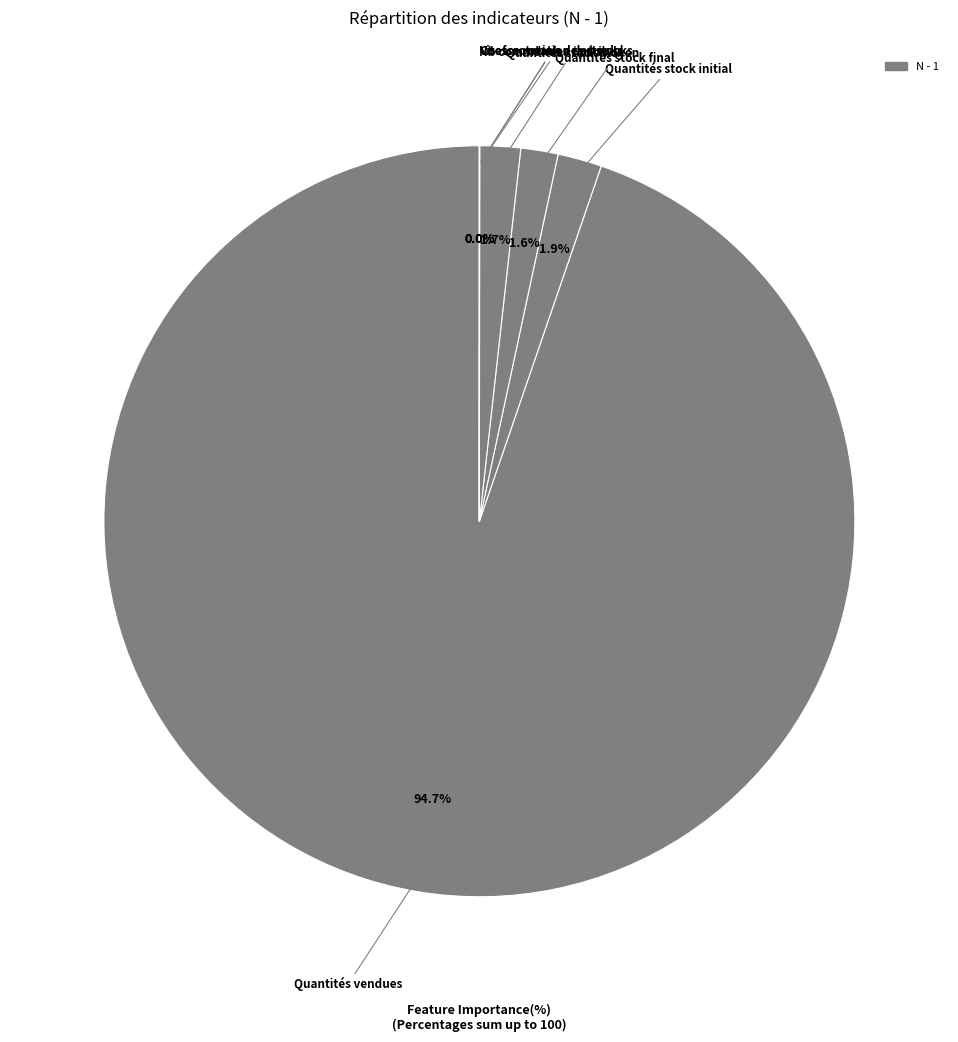

Which slice represents more than half of the pie?

Quantités vendues